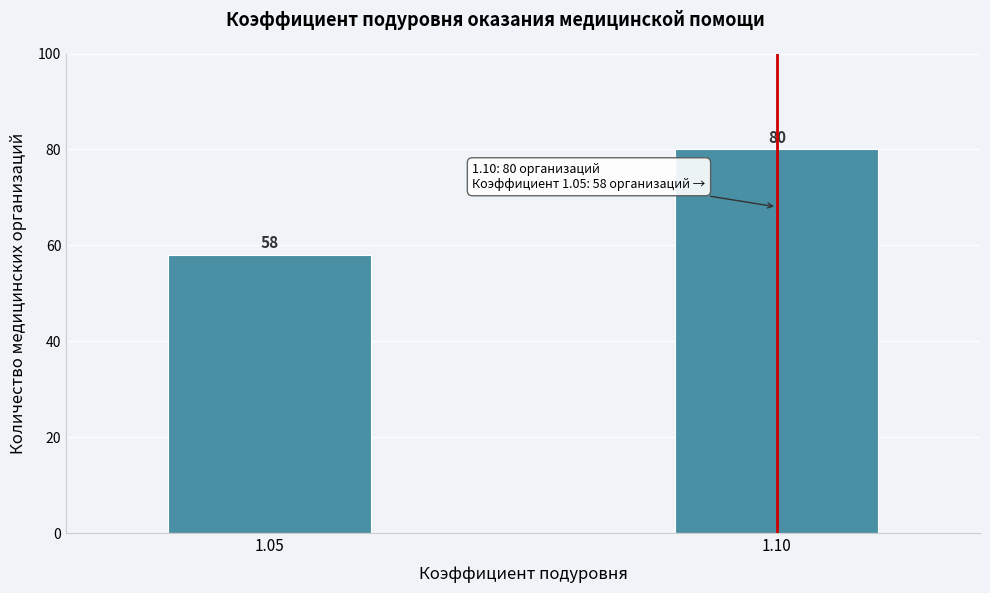

Reading left to right, transcribe all the data shown in this chart.

1.05=58	1.10=80